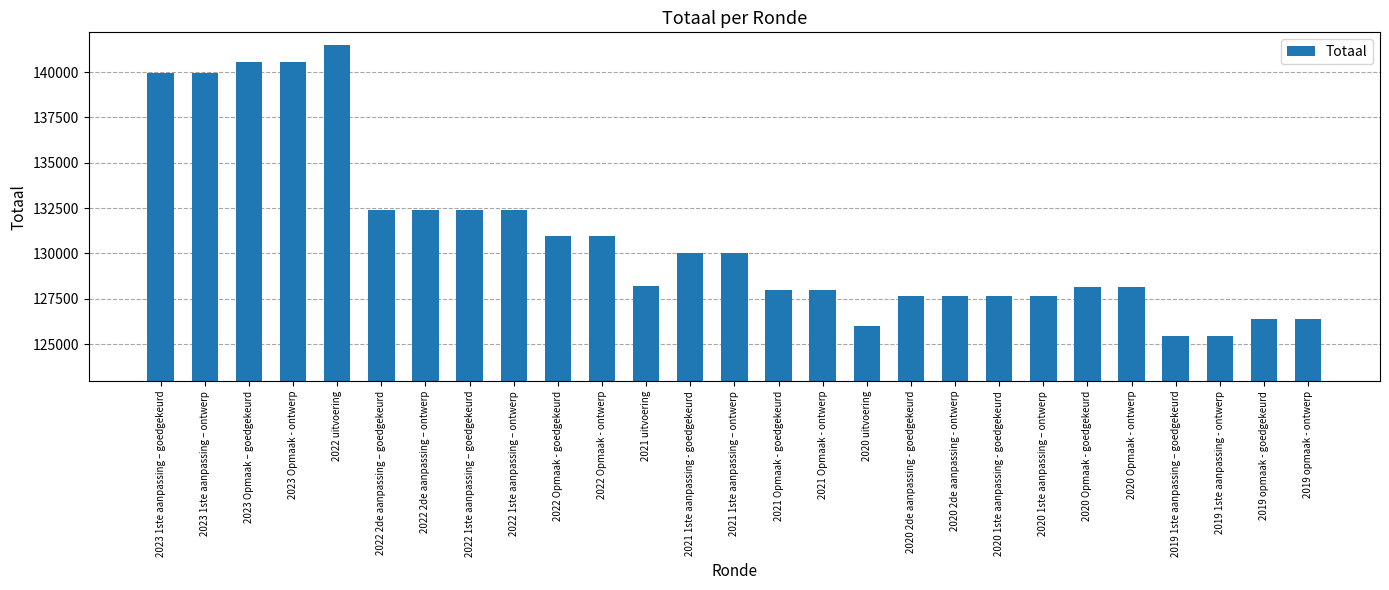

What is the difference between the values at 2023 Opmaak - ontwerp and 2019 1ste aanpassing – goedgekeurd?

15120